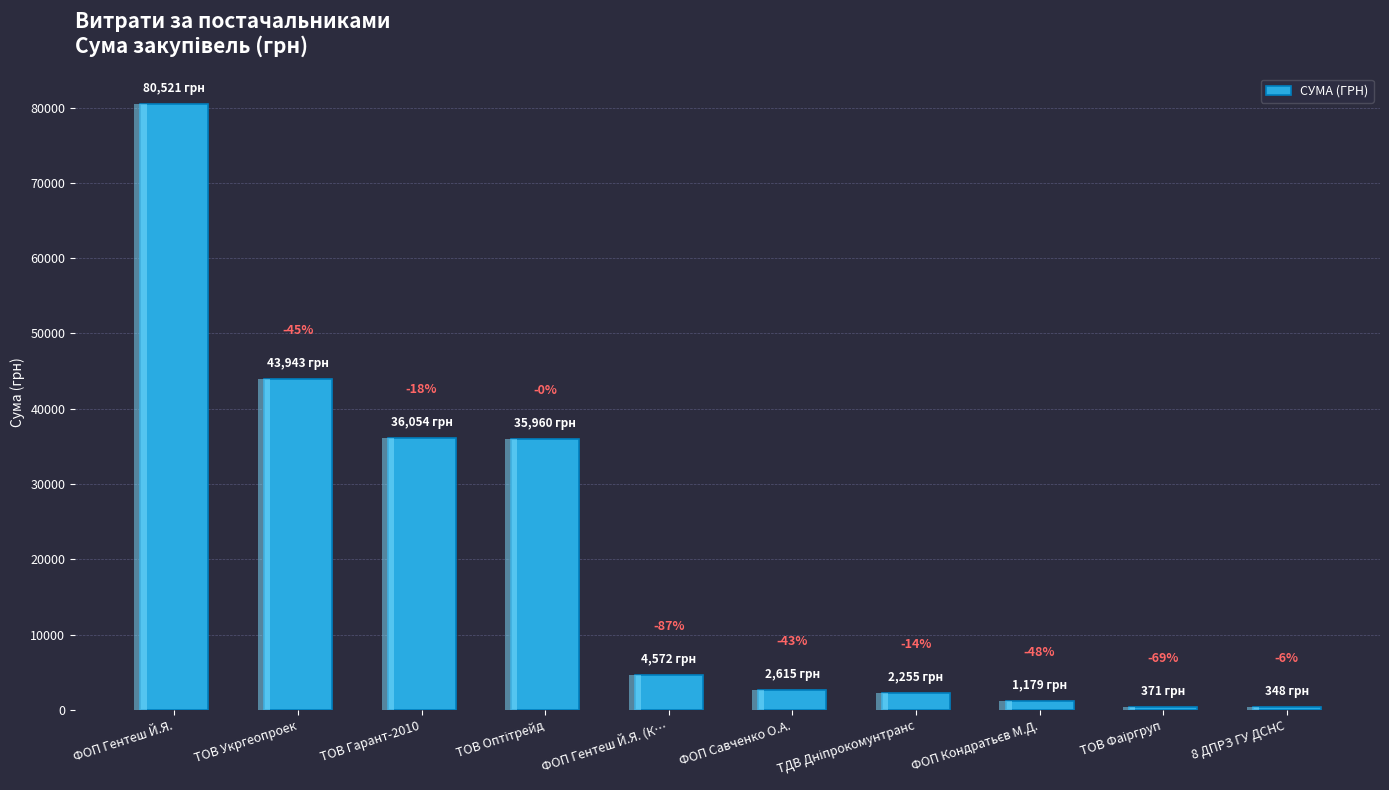

At which label does the data first exceed 4572?

ФОП Гентеш Й.Я.